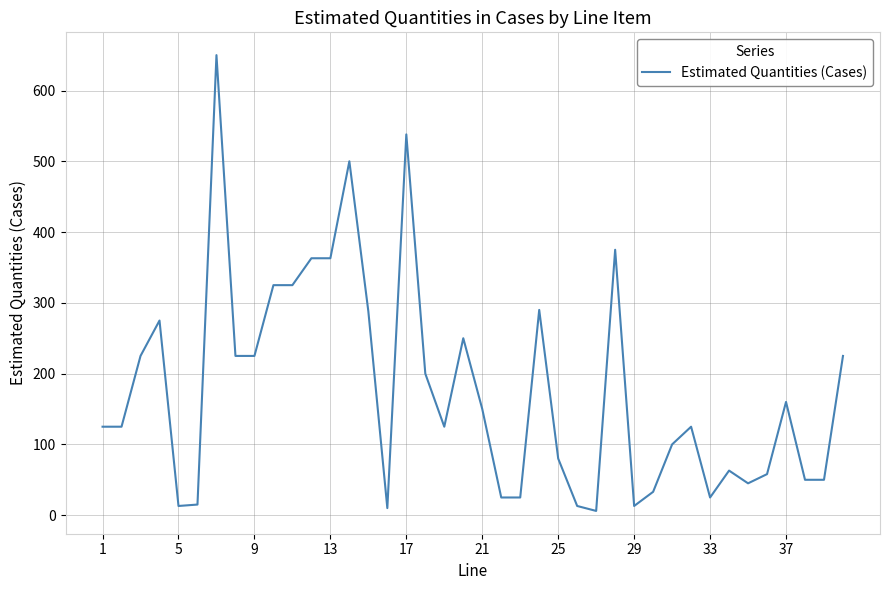

What is the maximum value shown in the chart?

650